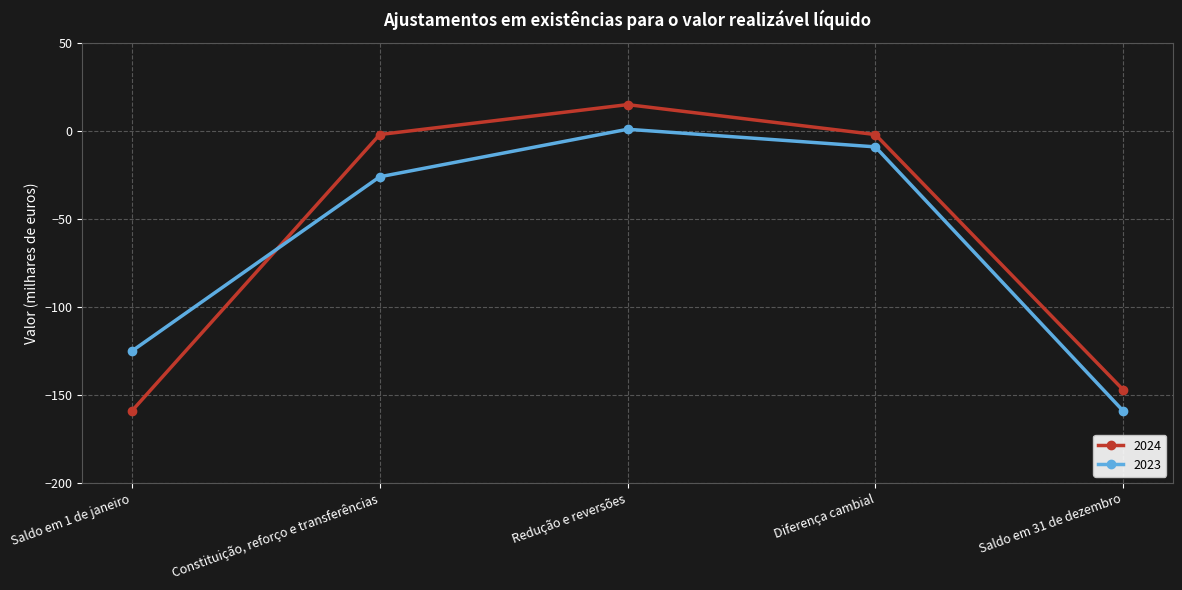

What is the sum of all 2023 values?

-318